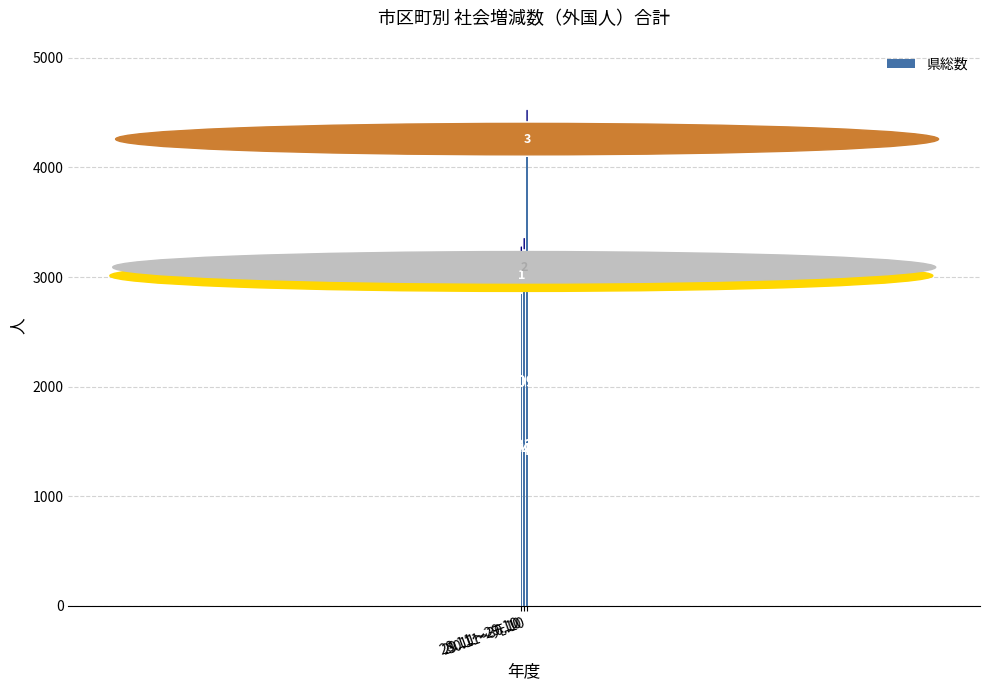

What is the difference between the maximum and minimum values?

1246